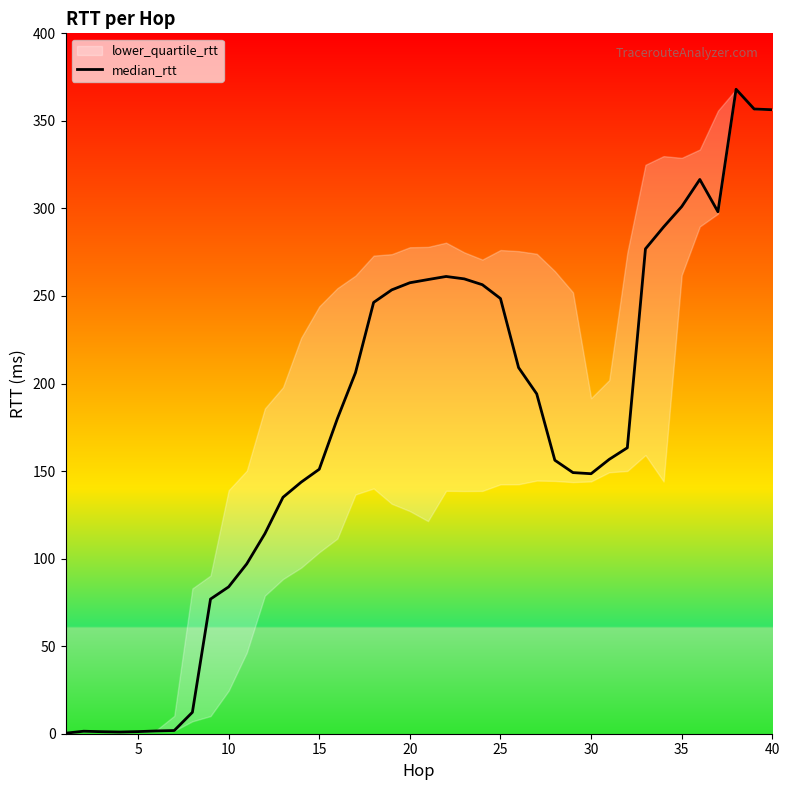

True or false: median_rtt has a value of 151.0 at 15.

True